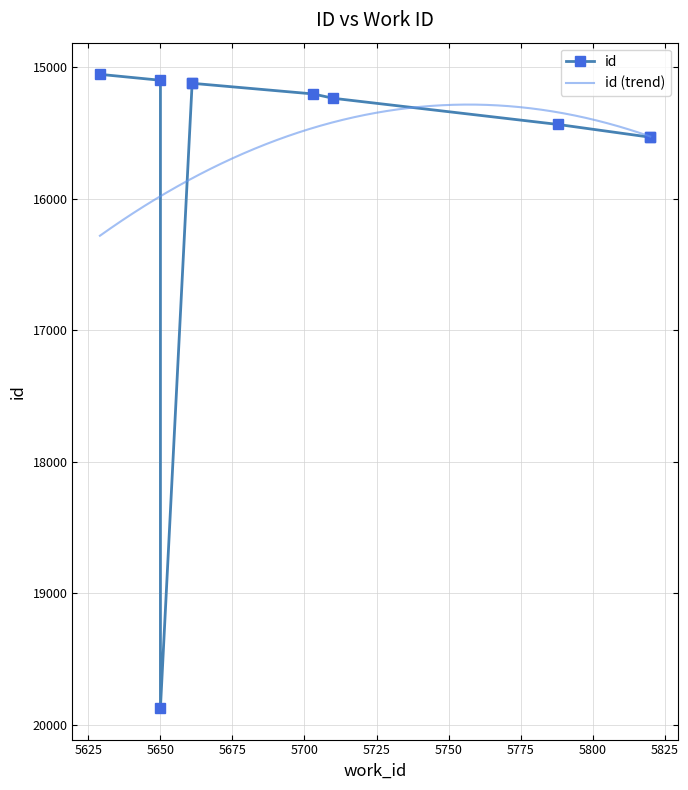

What is the ratio of the value at 5703 to the value at 5629?

1.0